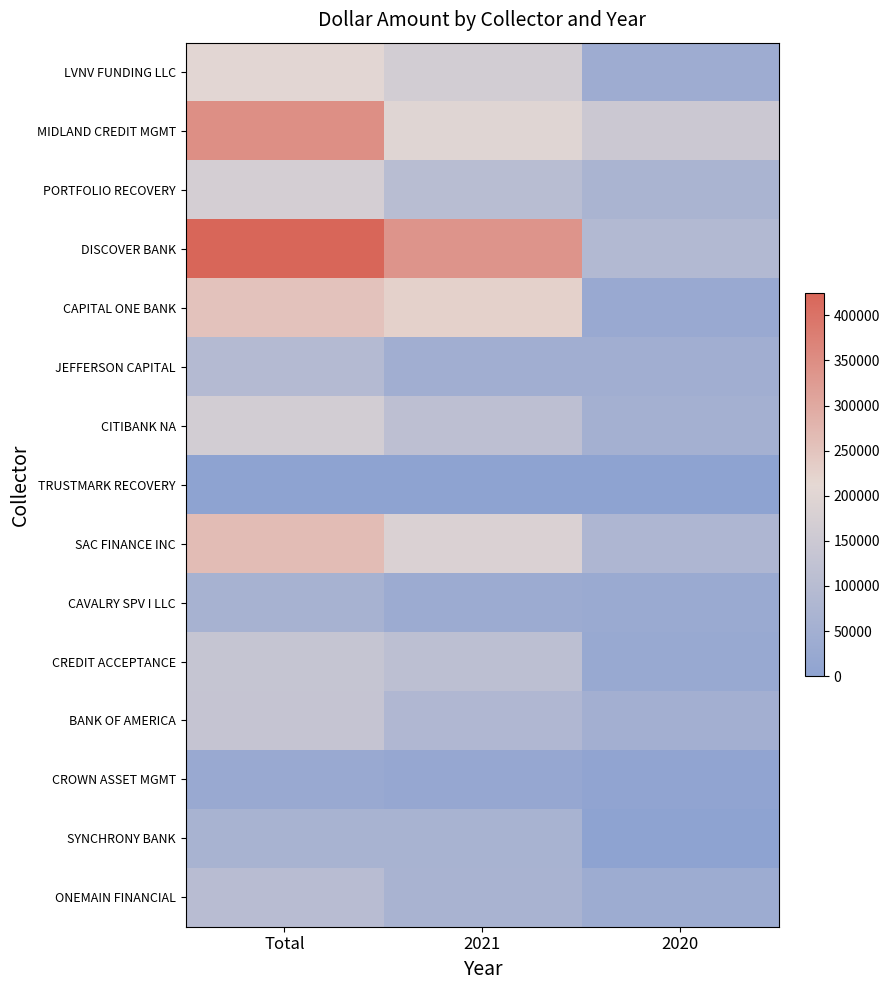

Which category has the lowest value across all series?

Total